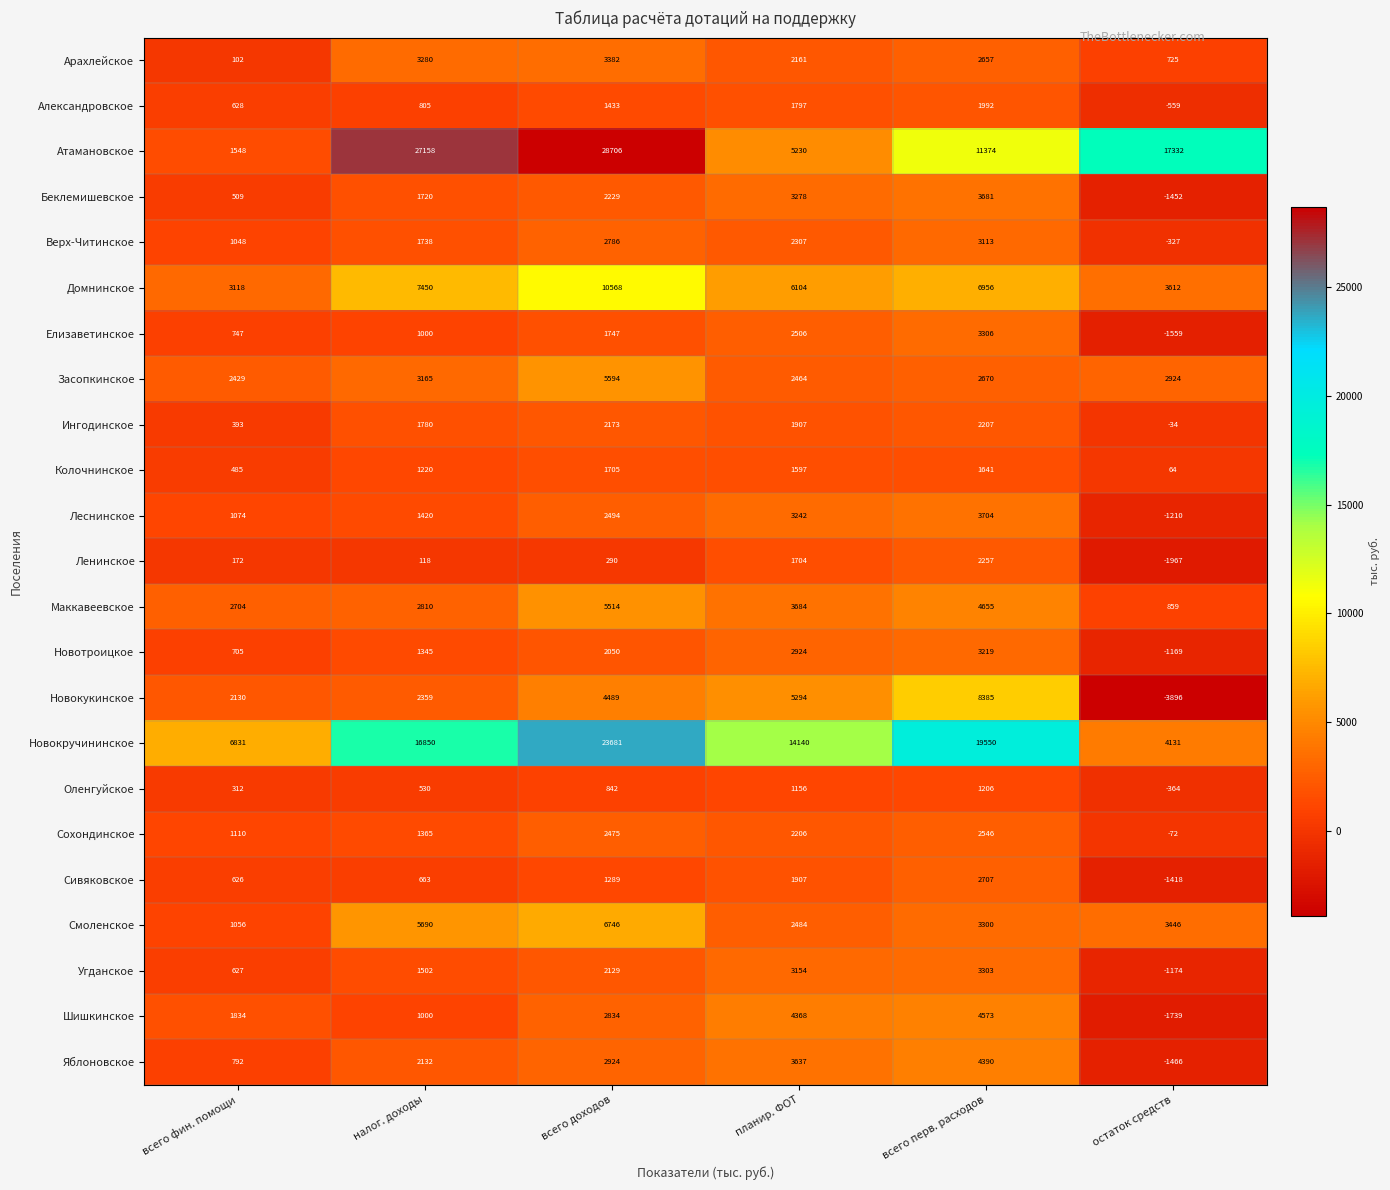

Which series has the largest range (max minus min)?

Атамановское